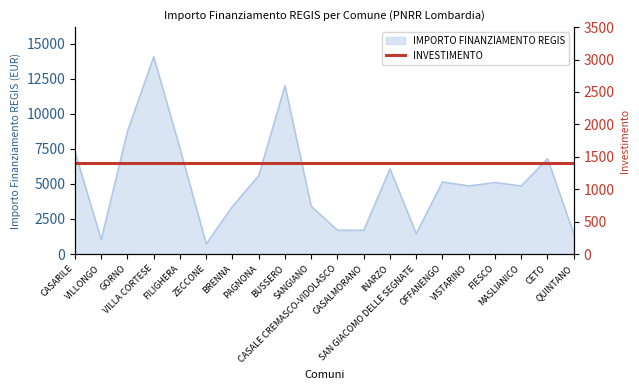

What is the difference between the maximum and second lowest values?

13034